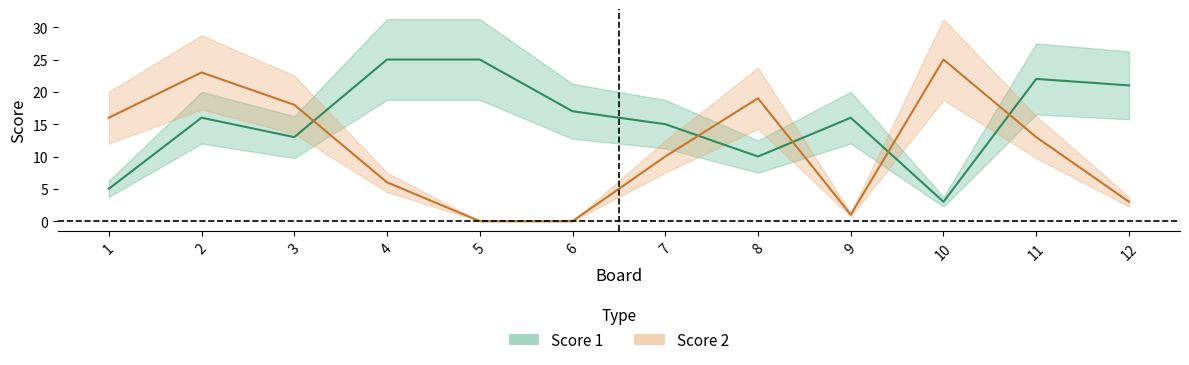

What are all the series names shown in the legend?

Score 1, Score 2